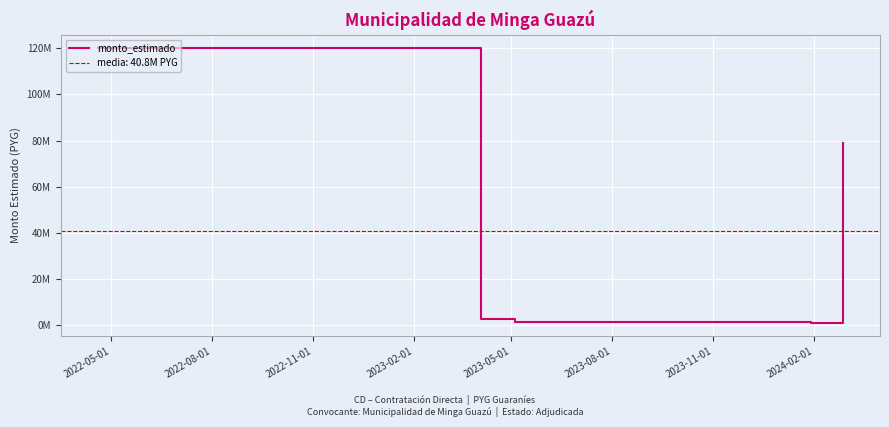

Which has a higher value, 2022-11-01 or 2022-08-01?

2022-08-01